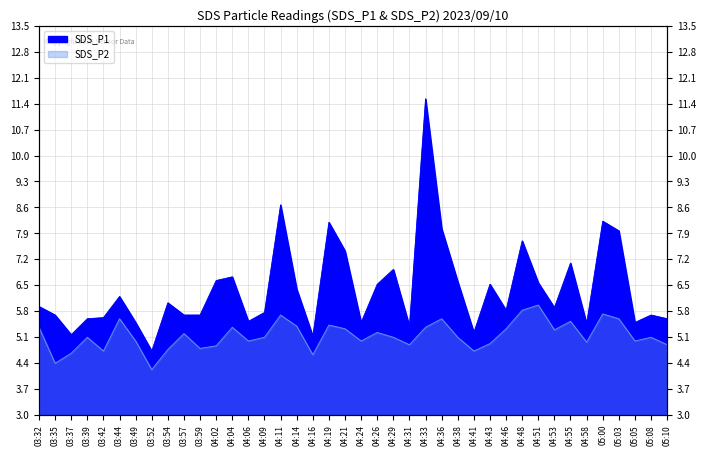

Reading right to left, list all the values displayed in this chart.

SDS_P1: 5.6	5.7	5.5	8.0	8.2	5.5	7.1	5.9	6.6	7.7	5.8	6.5	5.2	6.6	8.0	11.5	5.4	6.9	6.5	5.5	7.4	8.2	5.1	6.4	8.7	5.8	5.5	6.7	6.6	5.7	5.7	6.0	4.7	5.5	6.2	5.6	5.6	5.2	5.7	5.9
SDS_P2: 4.9	5.1	5.0	5.6	5.7	5.0	5.5	5.3	6.0	5.8	5.3	4.9	4.7	5.1	5.6	5.4	4.9	5.1	5.2	5.0	5.3	5.4	4.6	5.4	5.7	5.1	5.0	5.4	4.9	4.8	5.2	4.8	4.2	5.0	5.6	4.7	5.1	4.7	4.4	5.4